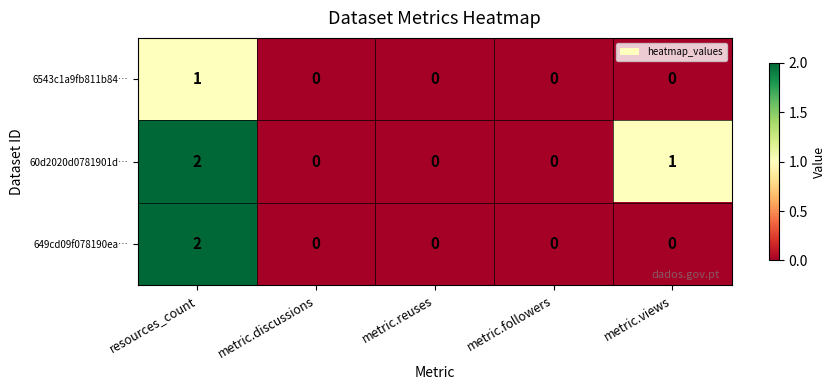

Rank the series by their average value, from lowest to highest.

6543c1a9fb811b84…, 649cd09f078190ea…, 60d2020d0781901d…